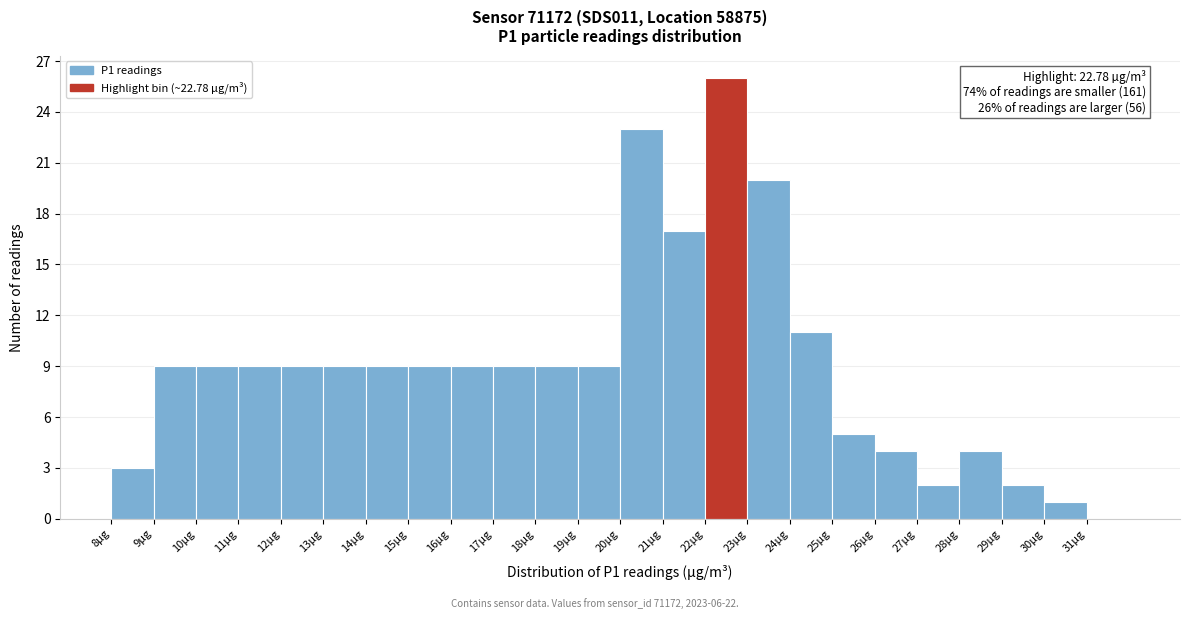

Which range on the x-axis has the tallest bar?

22 to 23